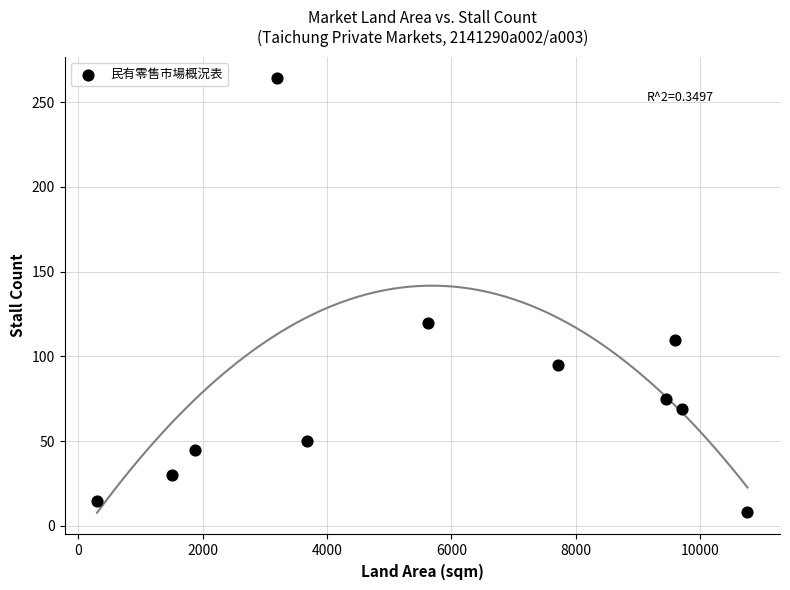

What is the average X value?

5764